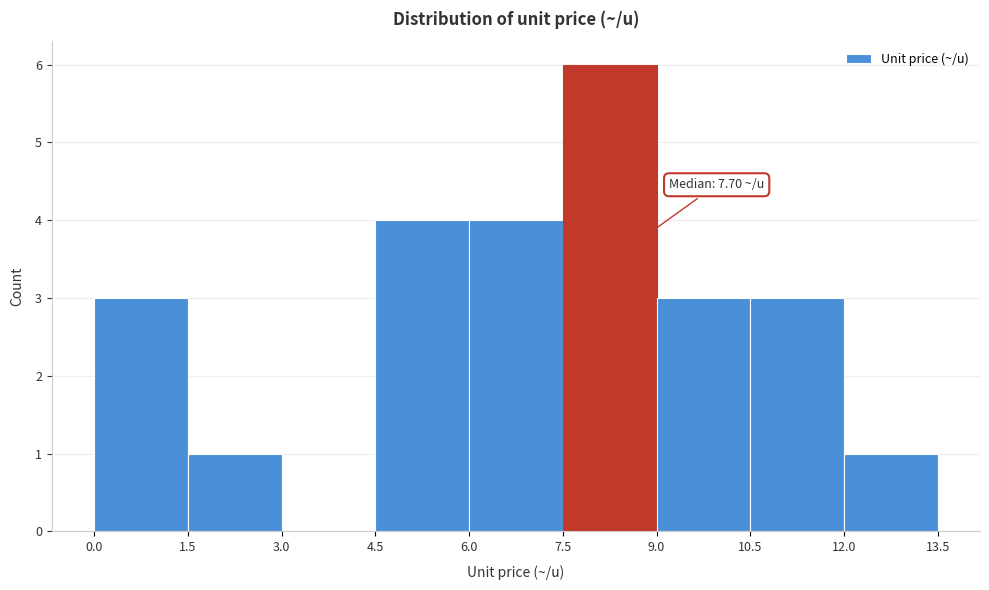

Over which range of the x-axis is the bar tallest?

7.5 to 9.0